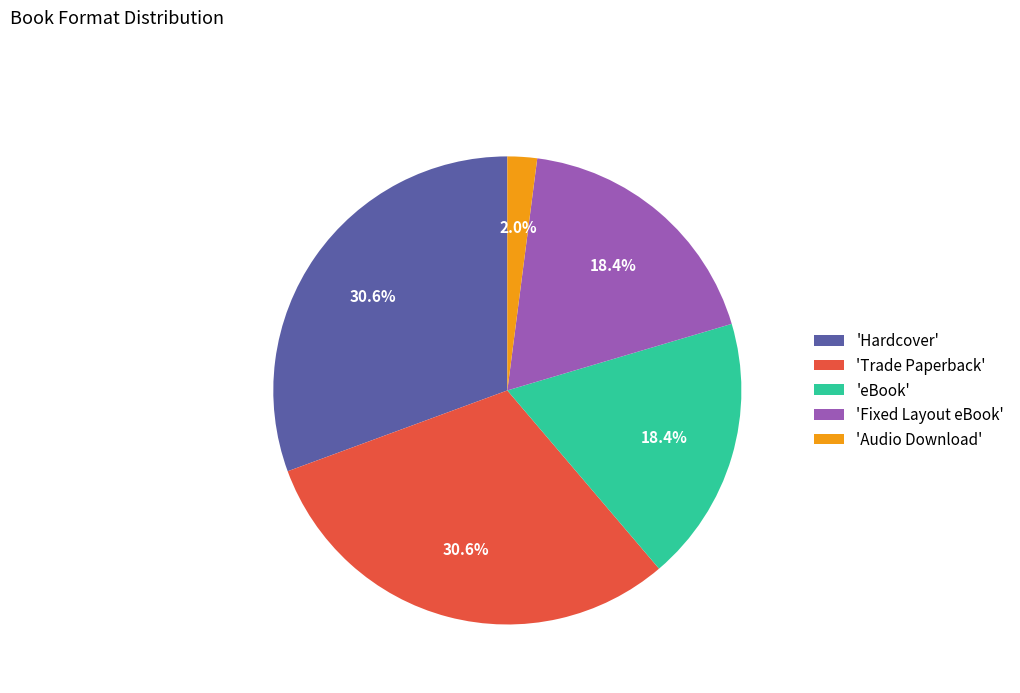

Approximately how many times larger is the value at 'Fixed Layout eBook' compared to 'Hardcover'?

0.6